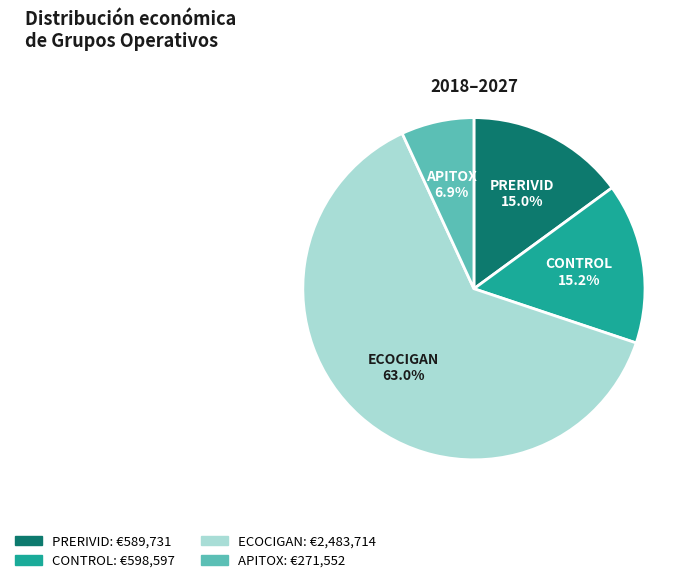

Is the sum of APITOX and CONTROL greater than half?

No